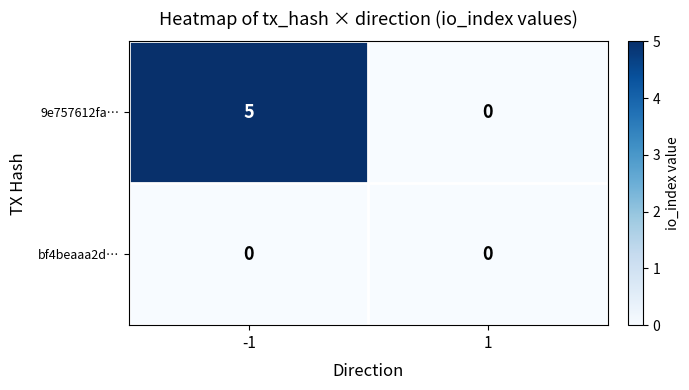

Which series has the widest spread of values?

9e757612fa…